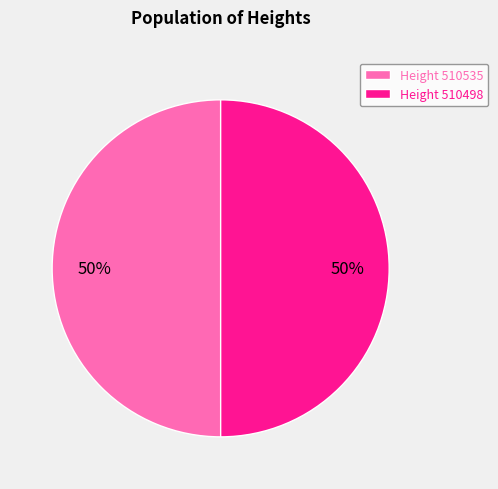

To the nearest percent, what portion does Height 510498 represent?

50%